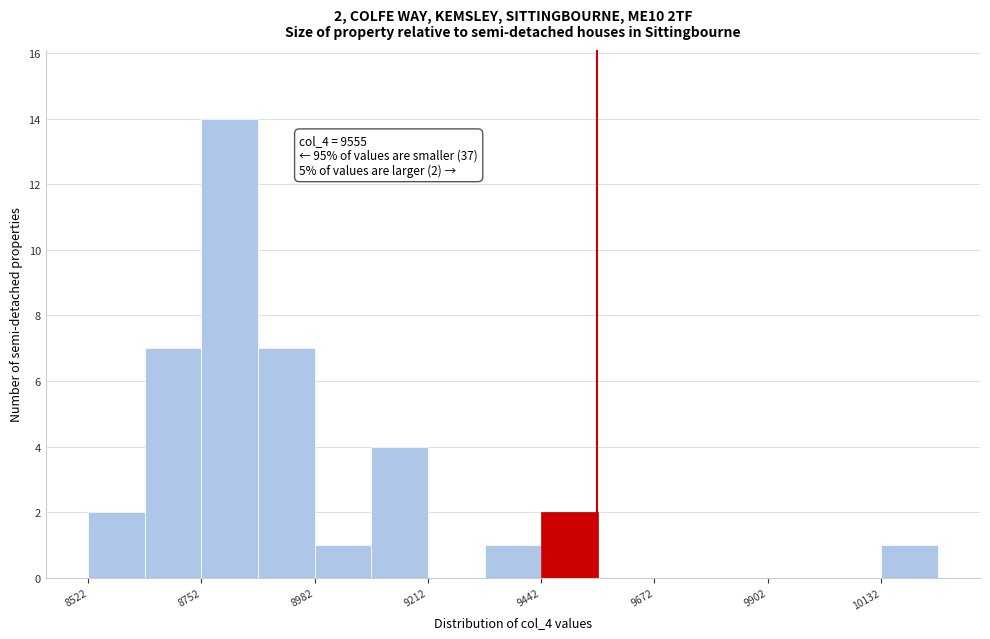

Around what value on the x-axis is the tallest bar? Give the approximate position of its centre, as read against the axis.

8800